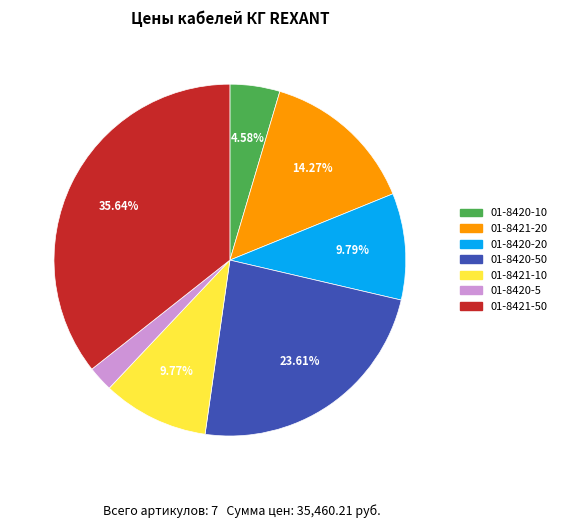

Approximately how many times larger is the value at 01-8420-10 compared to 01-8420-5?

2.0